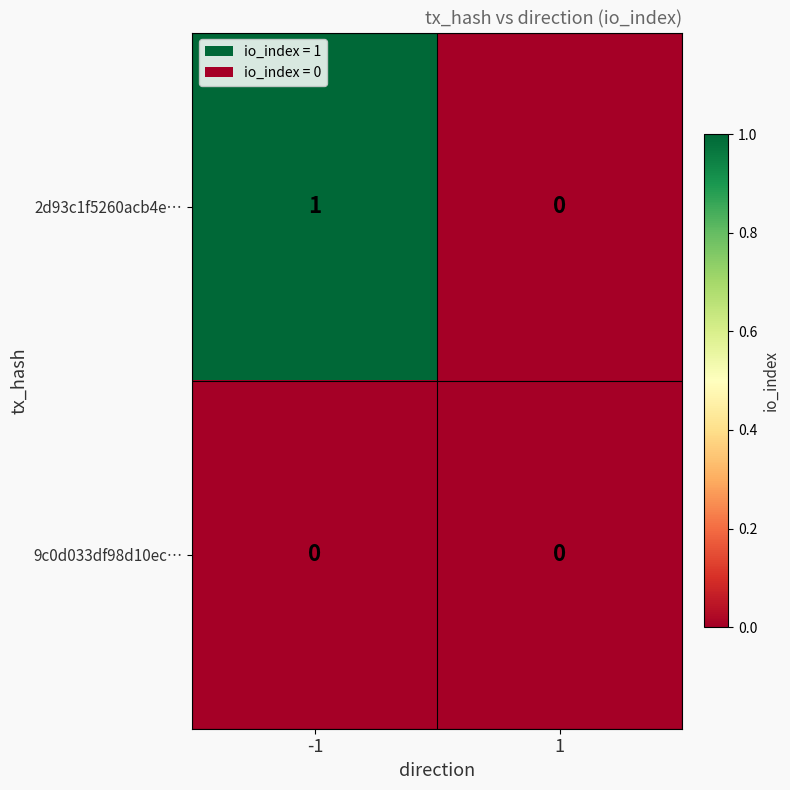

Which series has the widest spread of values?

2d93c1f5260acb4e…